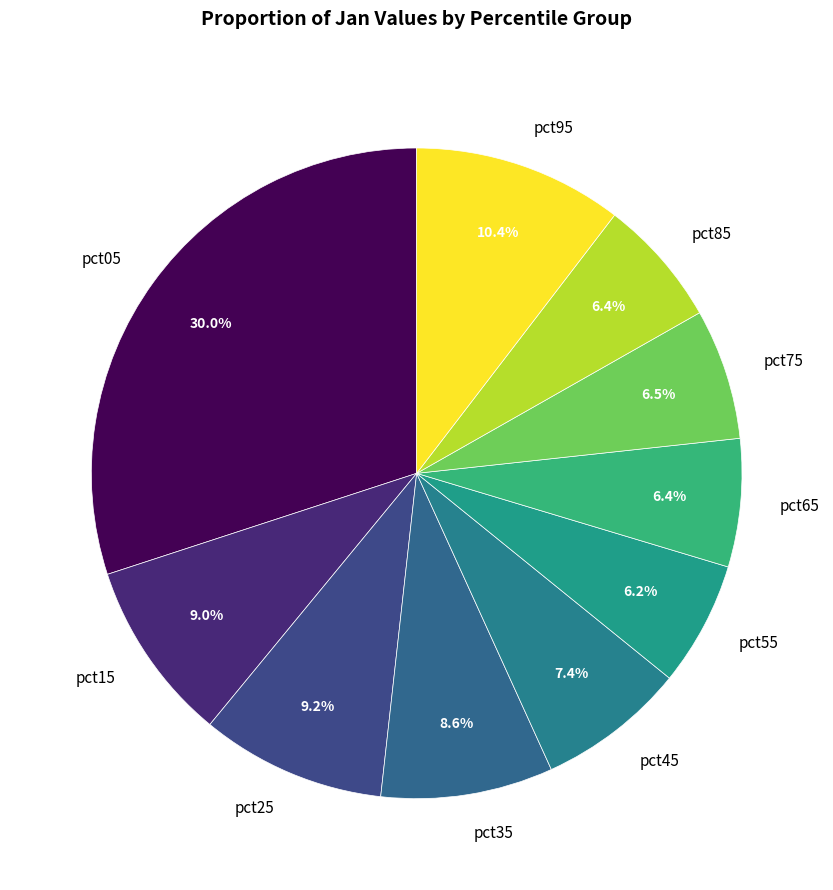

Is there any slice that represents more than half of the pie?

No